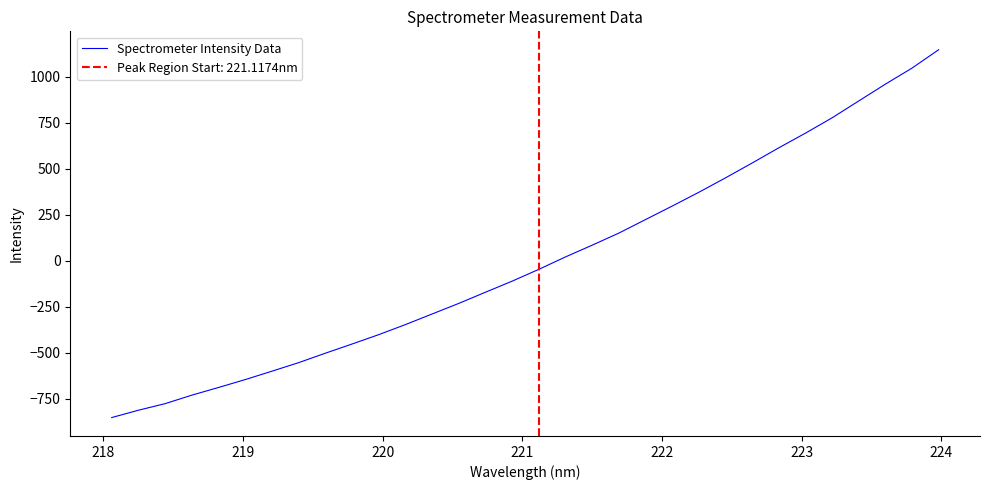

What is the minimum value for Spectrometer Intensity Data?

-852.4